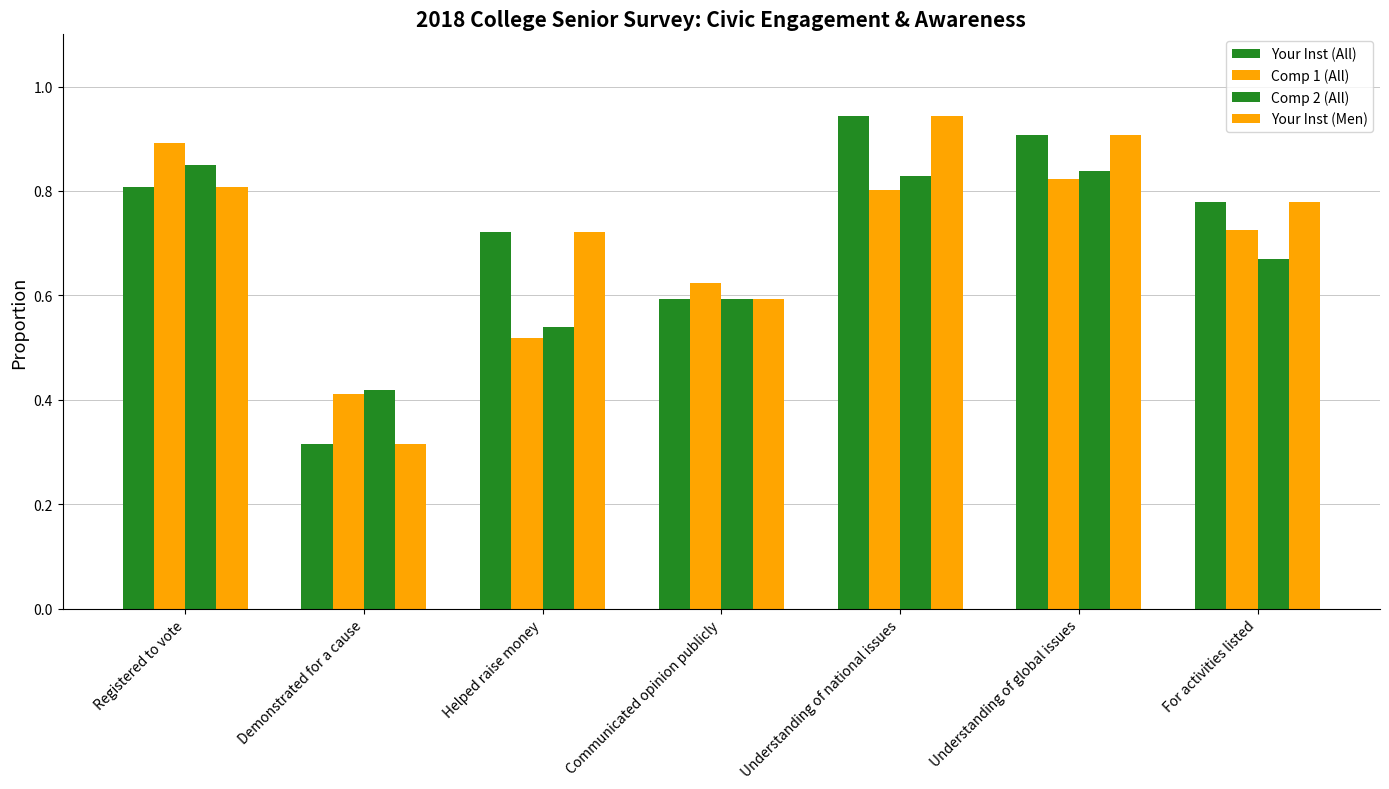

Reading right to left, what are all the values shown in this chart?

Your Inst (All): 0.8	0.9	0.9	0.6	0.7	0.3	0.8
Comp 1 (All): 0.7	0.8	0.8	0.6	0.5	0.4	0.9
Comp 2 (All): 0.7	0.8	0.8	0.6	0.5	0.4	0.8
Your Inst (Men): 0.8	0.9	0.9	0.6	0.7	0.3	0.8